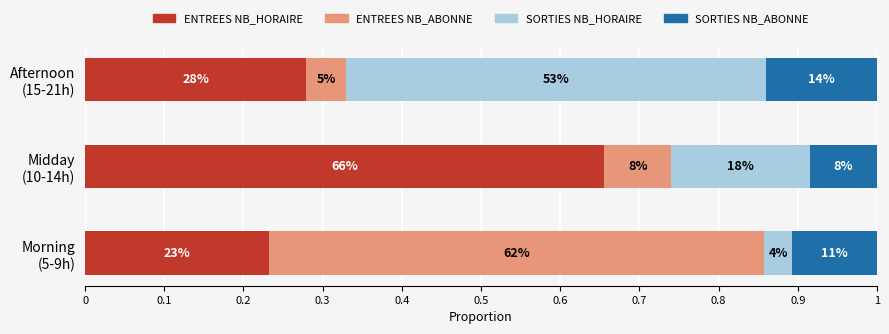

What is the value of the SORTIES (NB_ABONNE) bar at the 1st from the left?

0.1